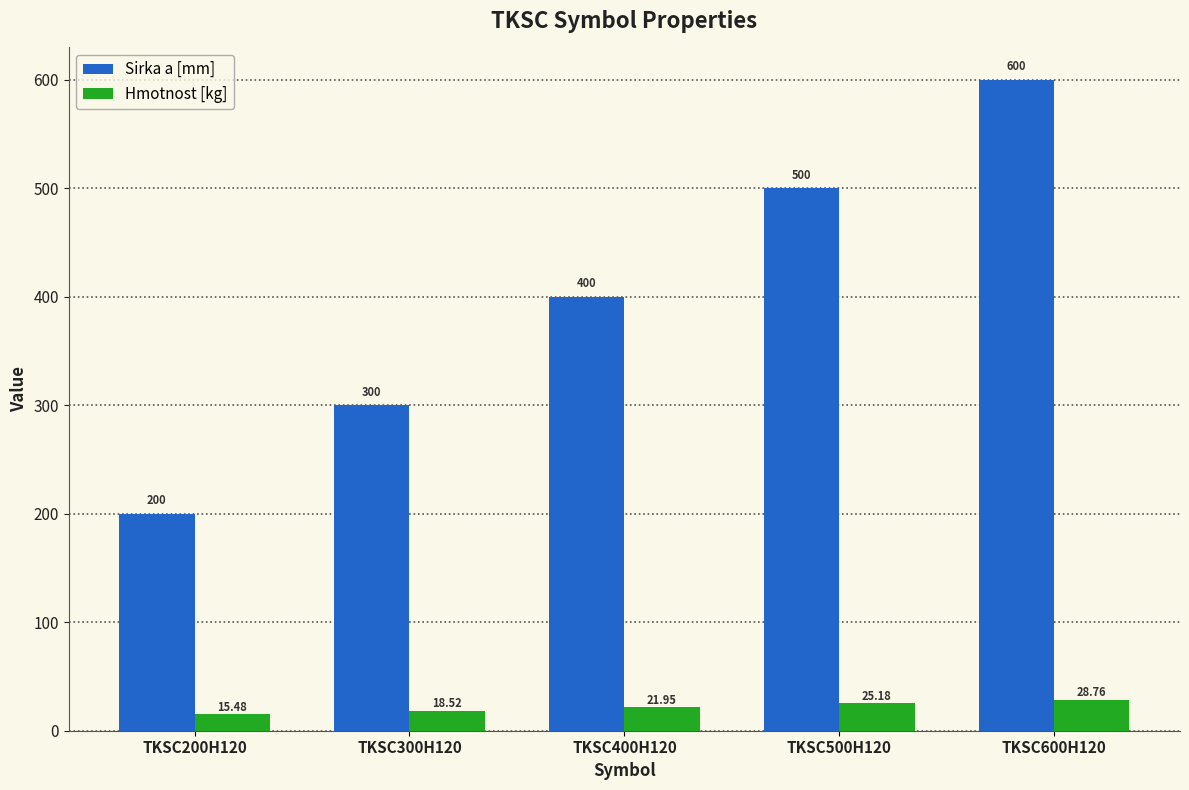

The value of Sirka a [mm] at TKSC400H120 is 400.0. True or false?

True